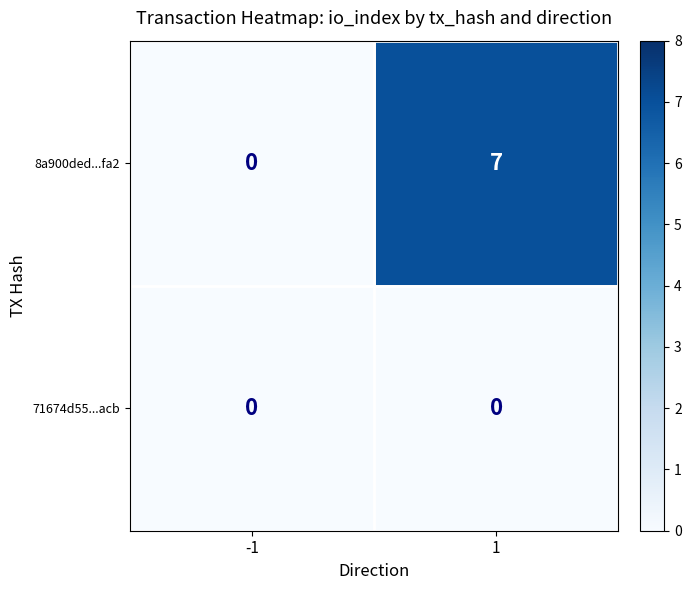

At which category is the sum across all series the highest?

1